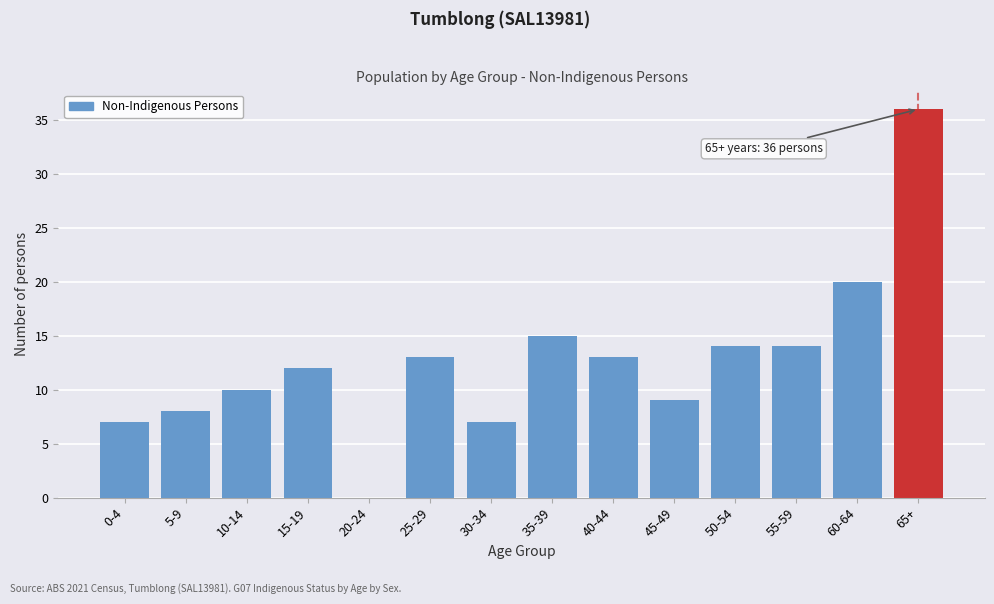

Reading left to right, what are all the values shown in this chart?

0-4=7	5-9=8	10-14=10	15-19=12	20-24=0	25-29=13	30-34=7	35-39=15	40-44=13	45-49=9	50-54=14	55-59=14	60-64=20	65+=36